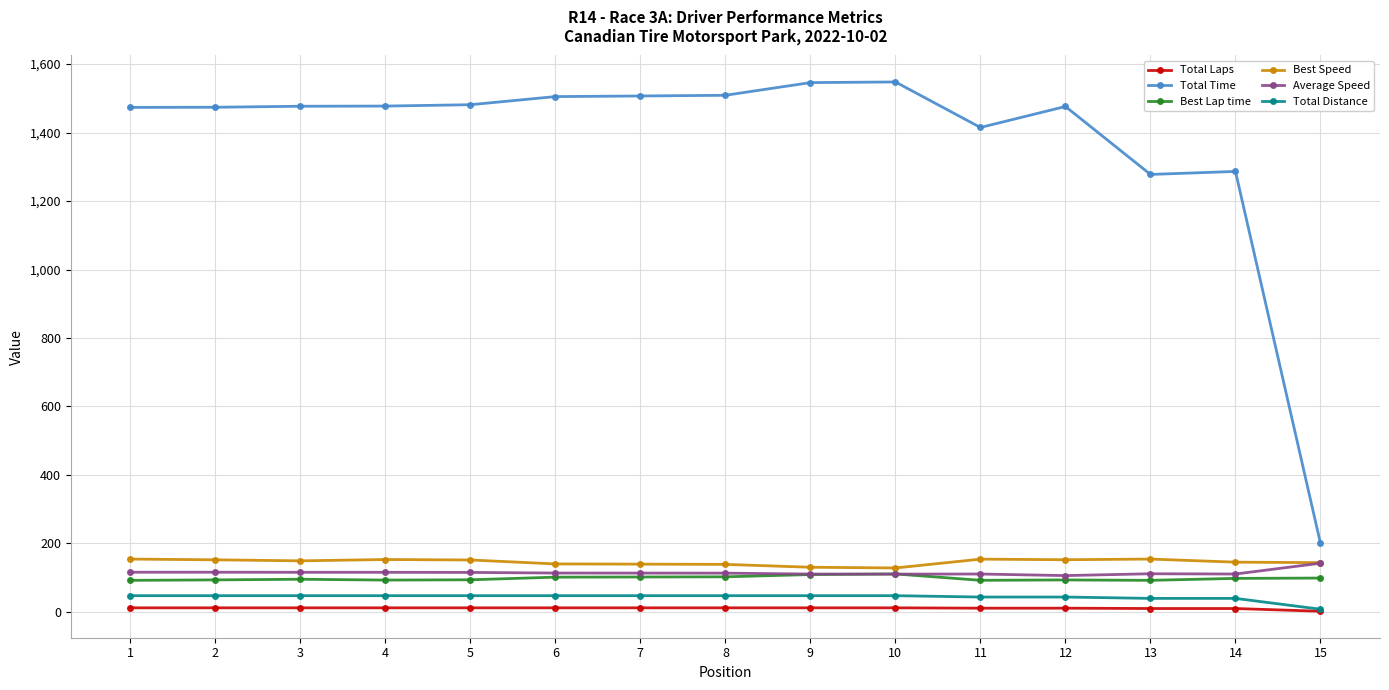

The Best Speed series shows 196.6 at 14. True or false?

False